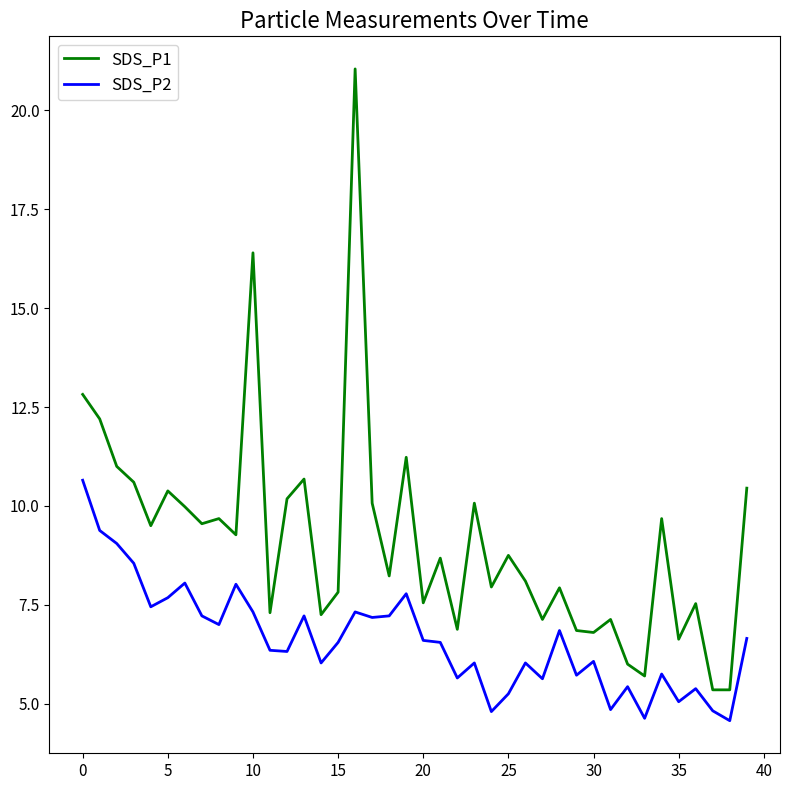

Which series has the largest total across all categories?

SDS_P1